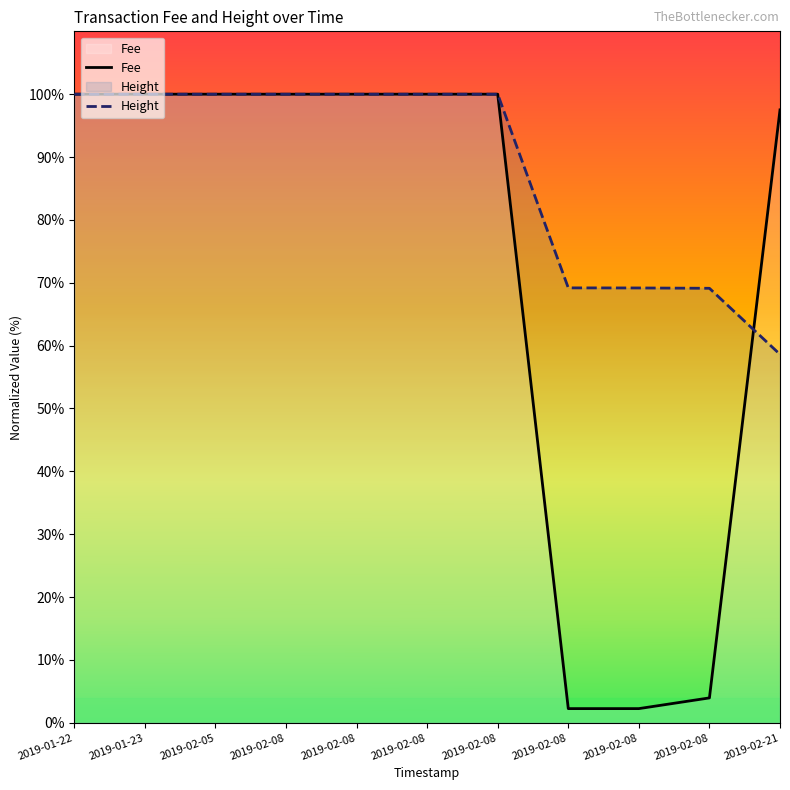

True or false: Height has more than 0 interior local peaks.

False